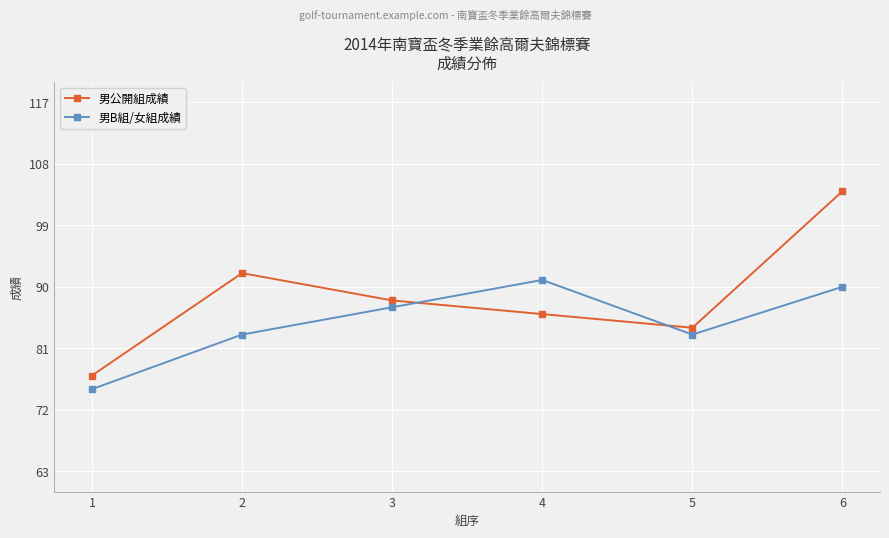

At which category is the sum across all series the highest?

6